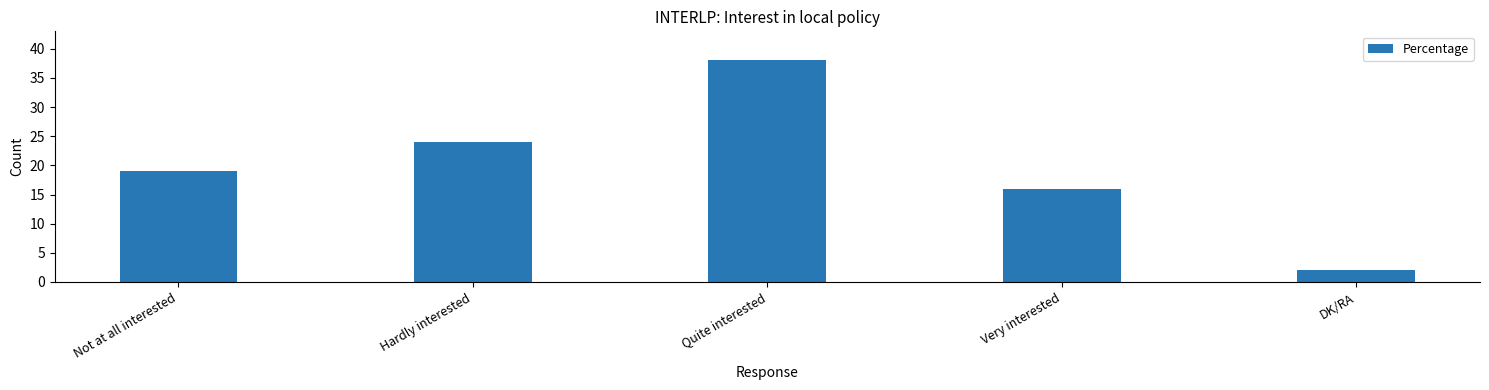

Is it true that the value at Not at all interested is 19?

True